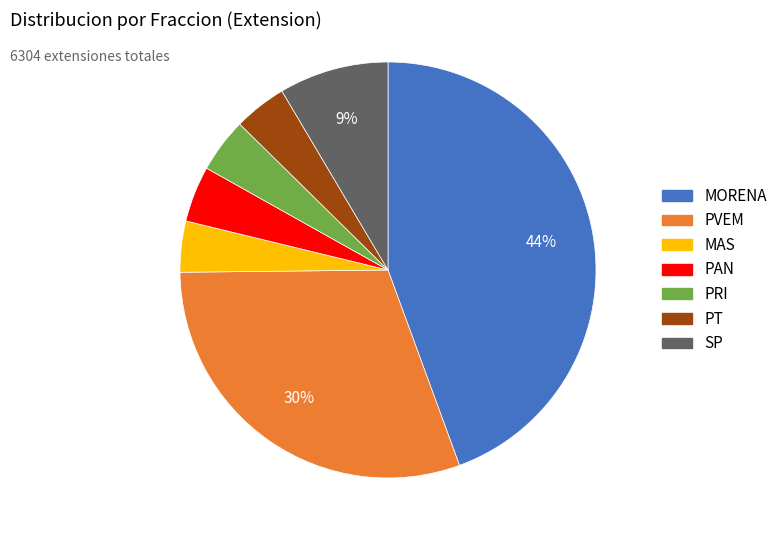

Between PVEM and PAN, which is larger?

PVEM